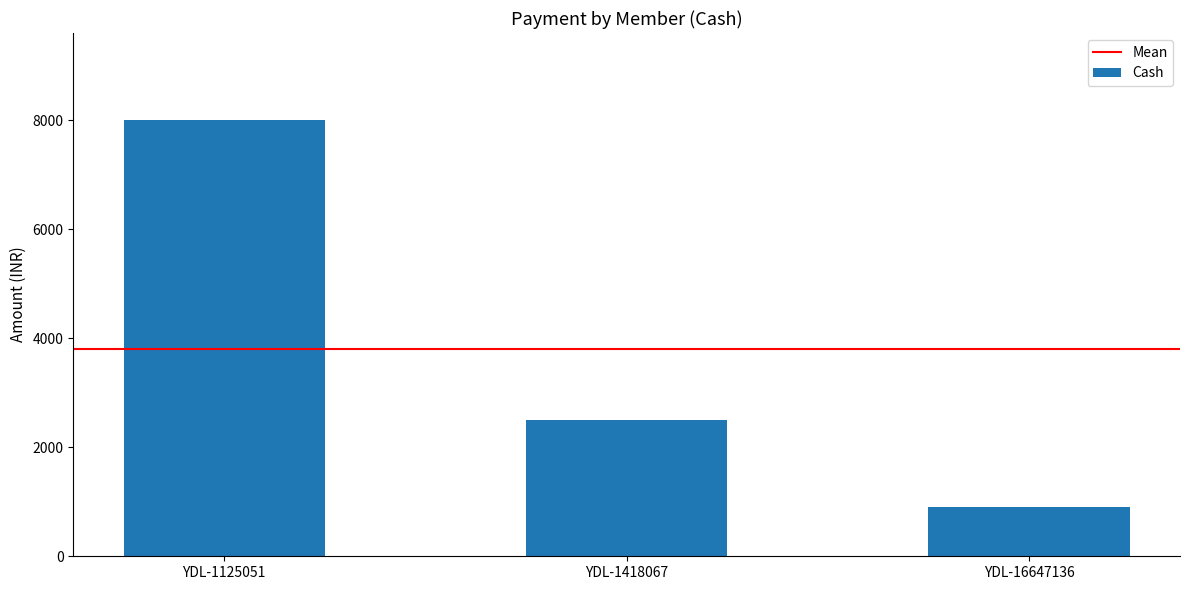

Approximately how many times larger is the value at YDL-16647136 compared to YDL-1418067?

0.4